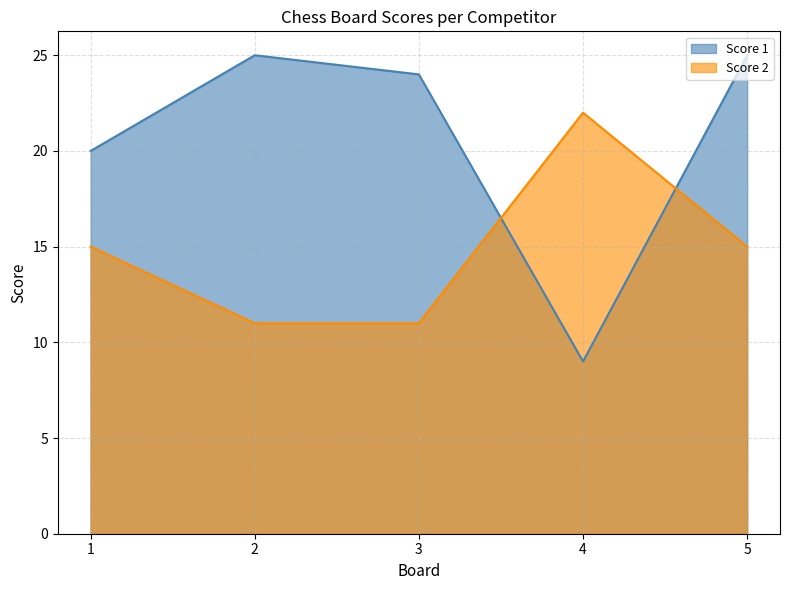

Read the Score 2 value at 3.

11